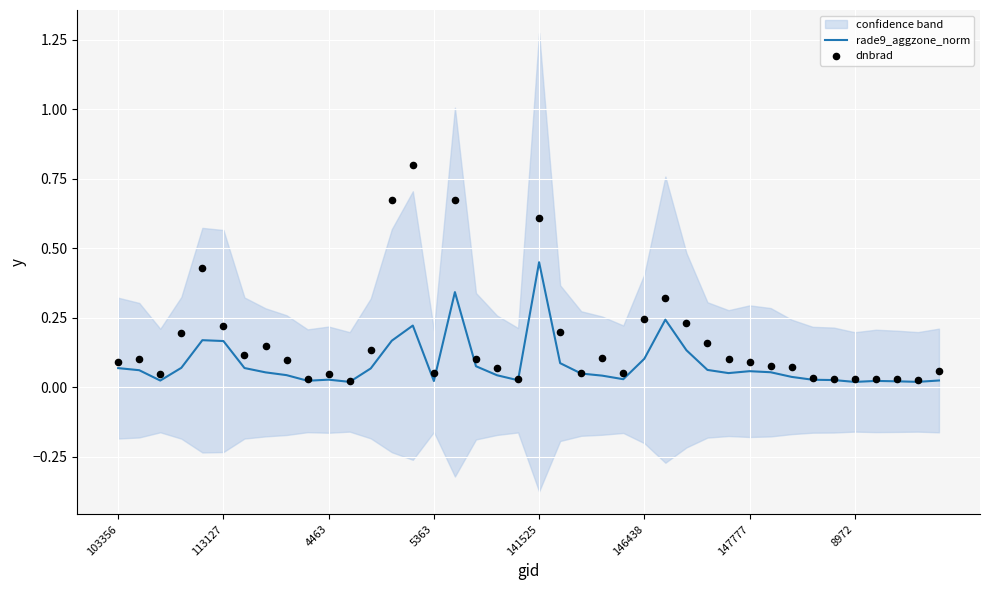

Which series has the largest total across all categories?

dnbrad